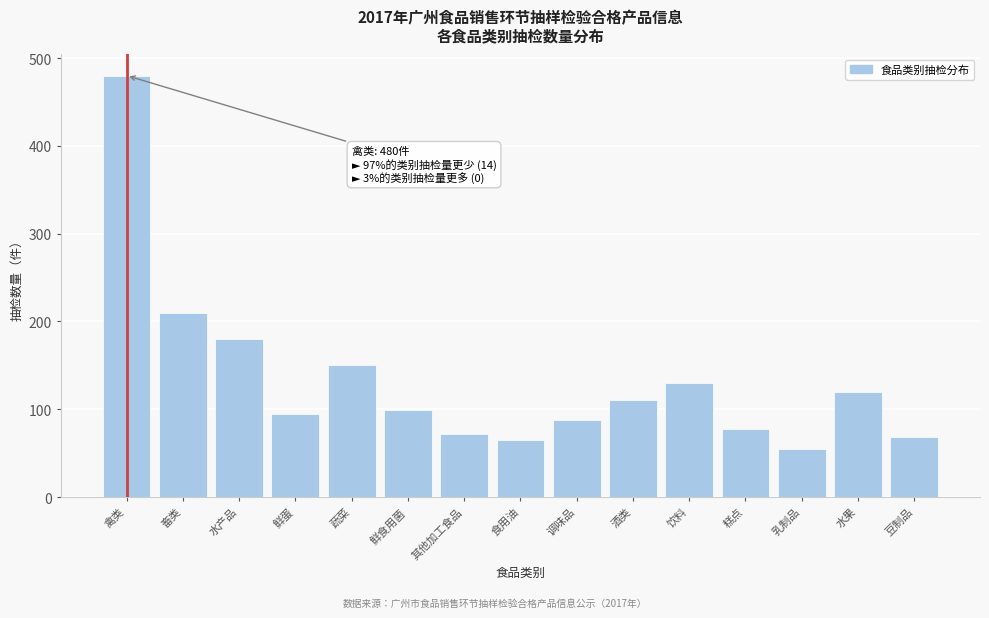

Reading left to right, list all the values displayed in this chart.

480	210	180	95	150	99	72	65	88	110	130	78	55	120	68